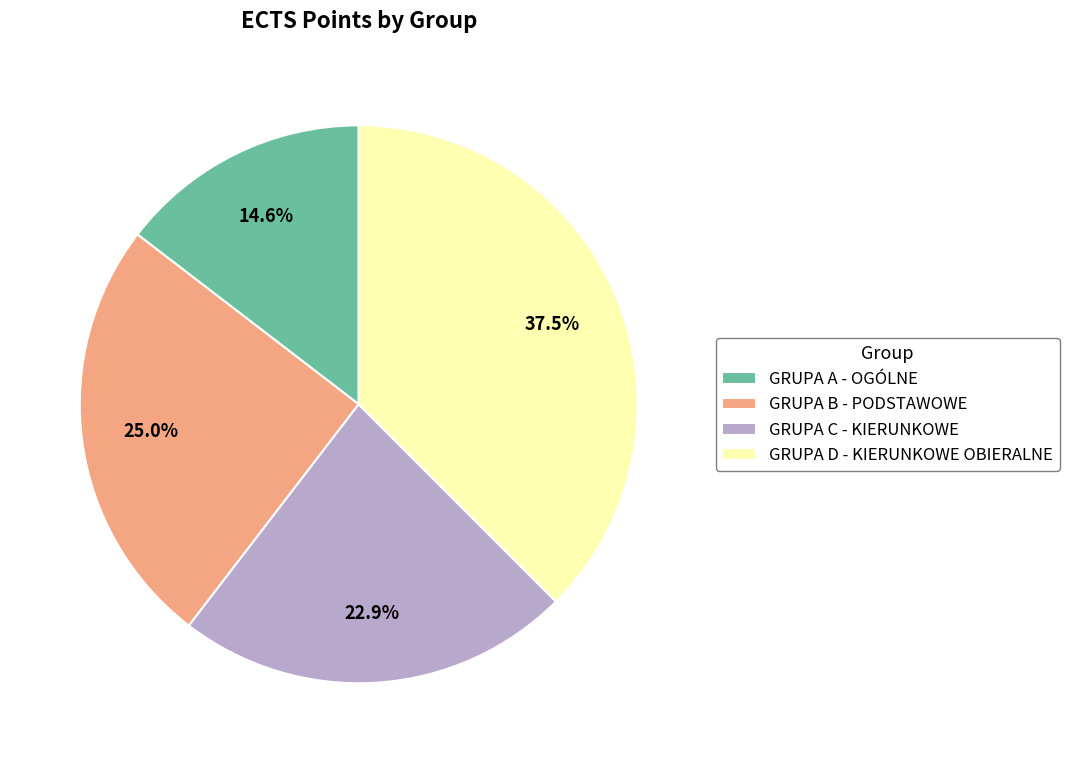

What percentage is the GRUPA C - KIERUNKOWE slice, to the nearest percent?

23%